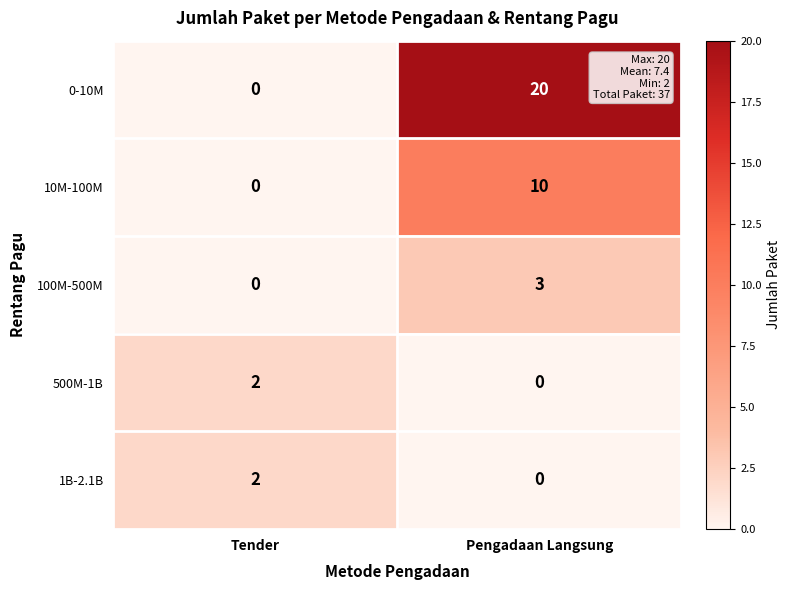

At which label is 0-10M closest to 10?

Tender